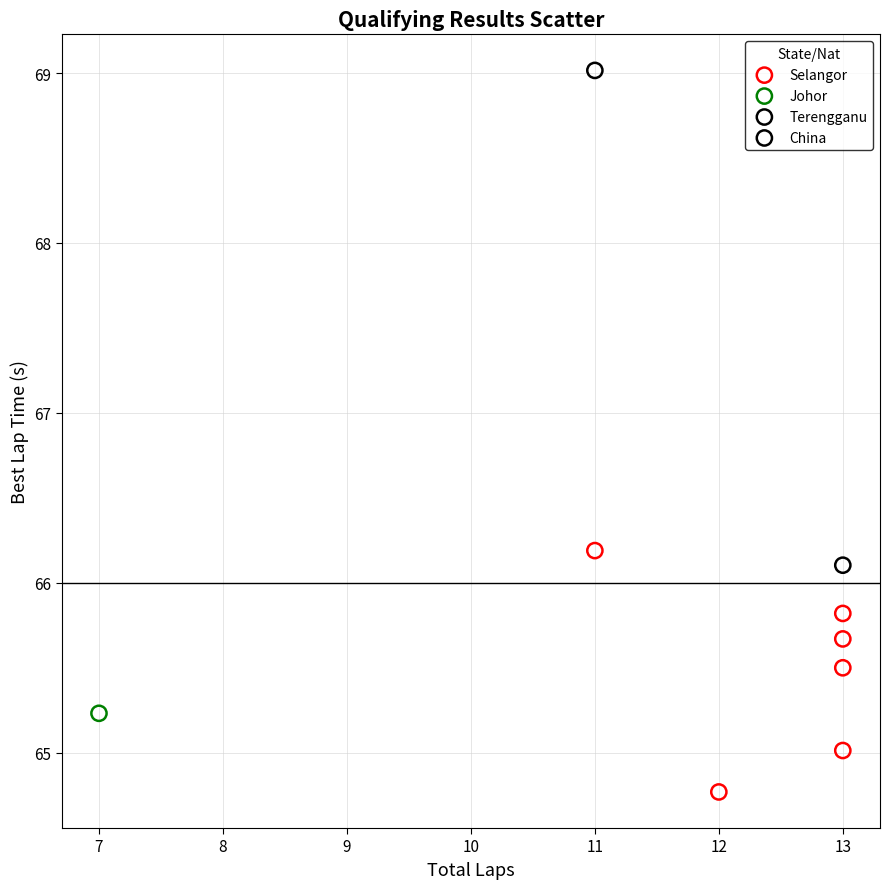

What are all the series names shown in the legend?

Selangor, Johor, Terengganu, China